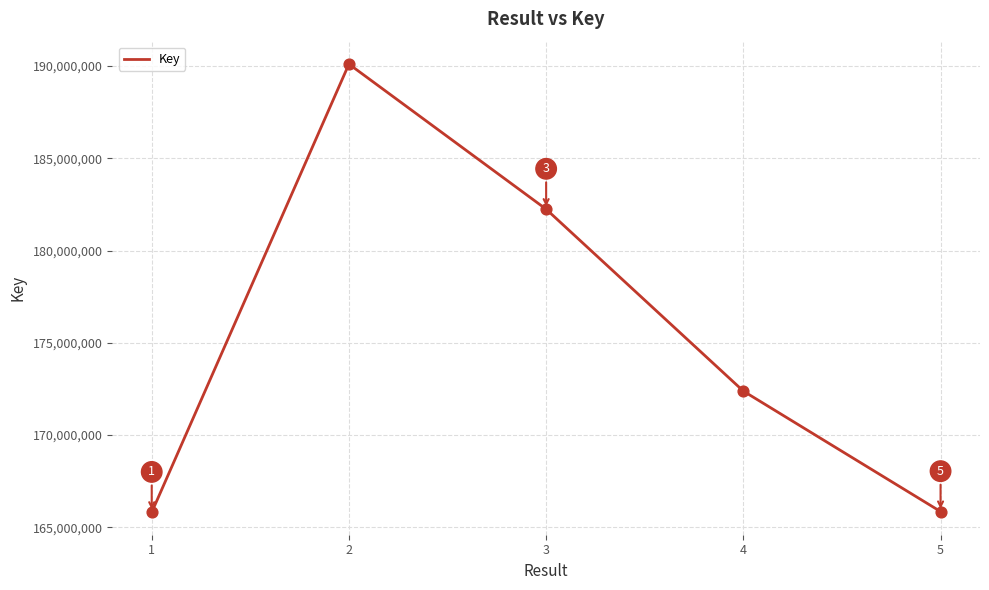

Approximately how many times larger is the value at 5 compared to 1?

1.0